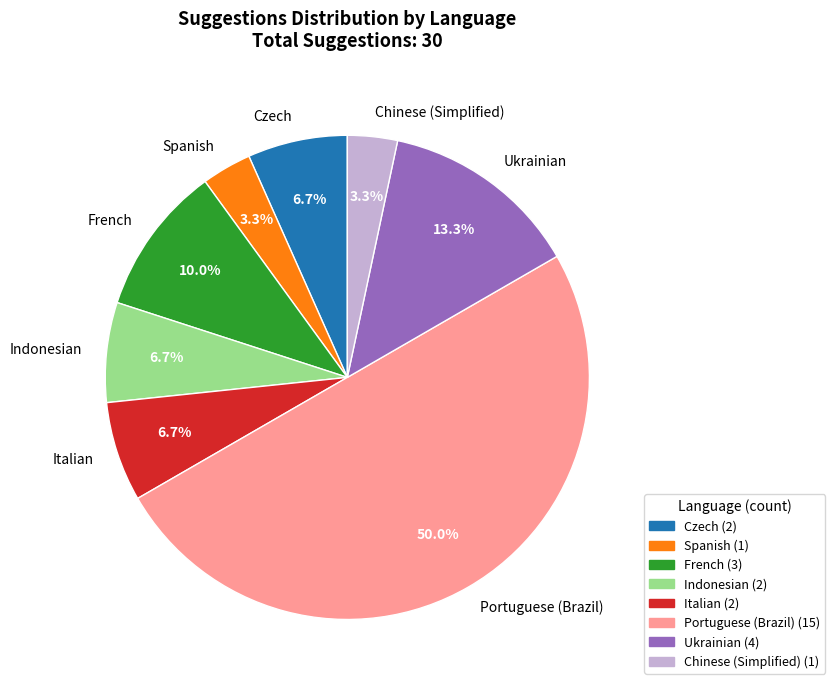

How much of the chart is everything except Portuguese (Brazil)?

50.0%